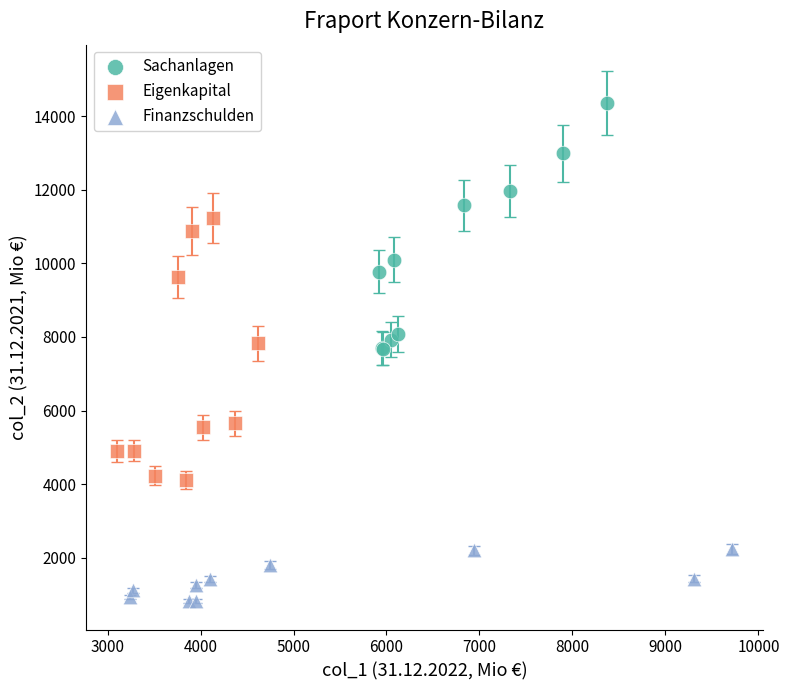

Which series reaches the maximum Y coordinate?

Sachanlagen